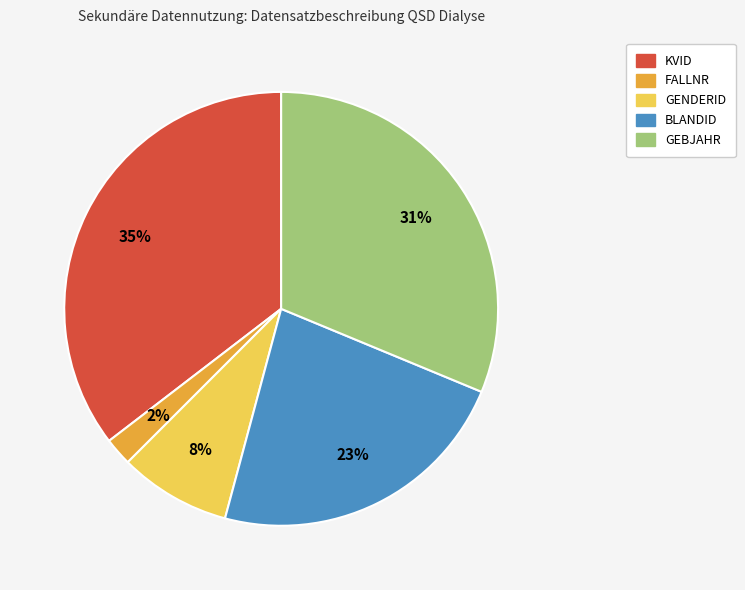

Rank the categories by value from lowest to highest.

FALLNR, GENDERID, BLANDID, GEBJAHR, KVID